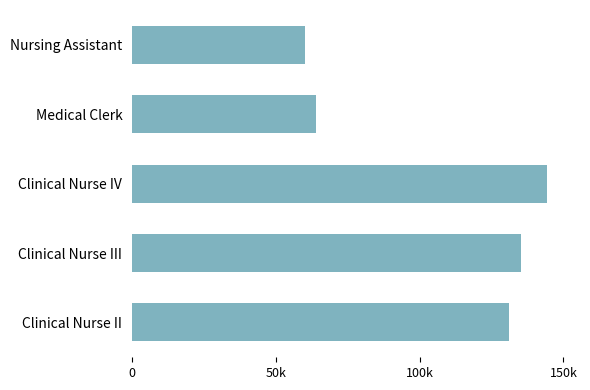

What is the sum of all values?

534926